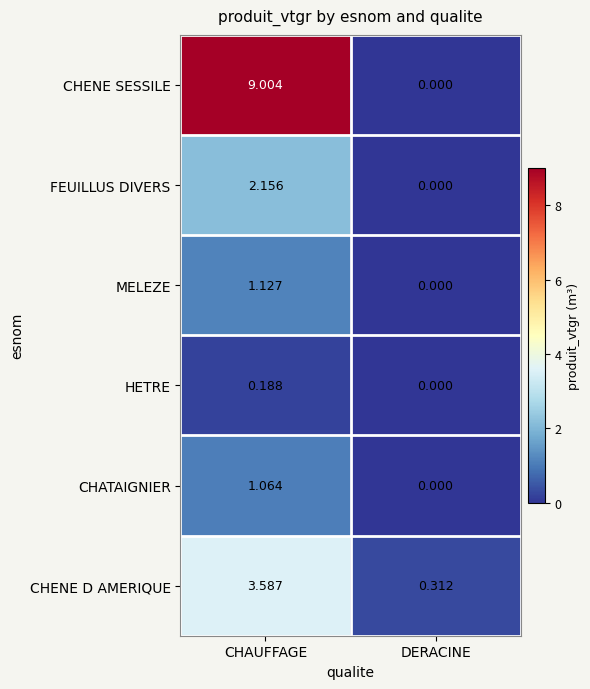

Is the value of CHENE D AMERIQUE at CHAUFFAGE greater than the value of CHATAIGNIER at DERACINE?

Yes